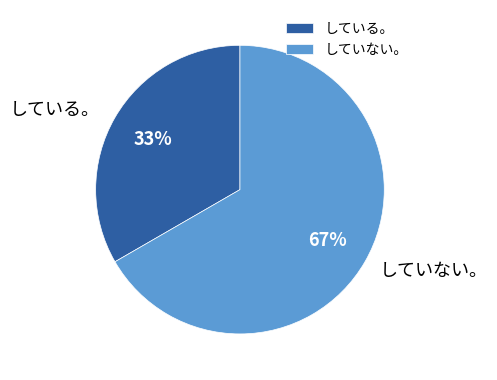

How many slices are in this pie chart?

2